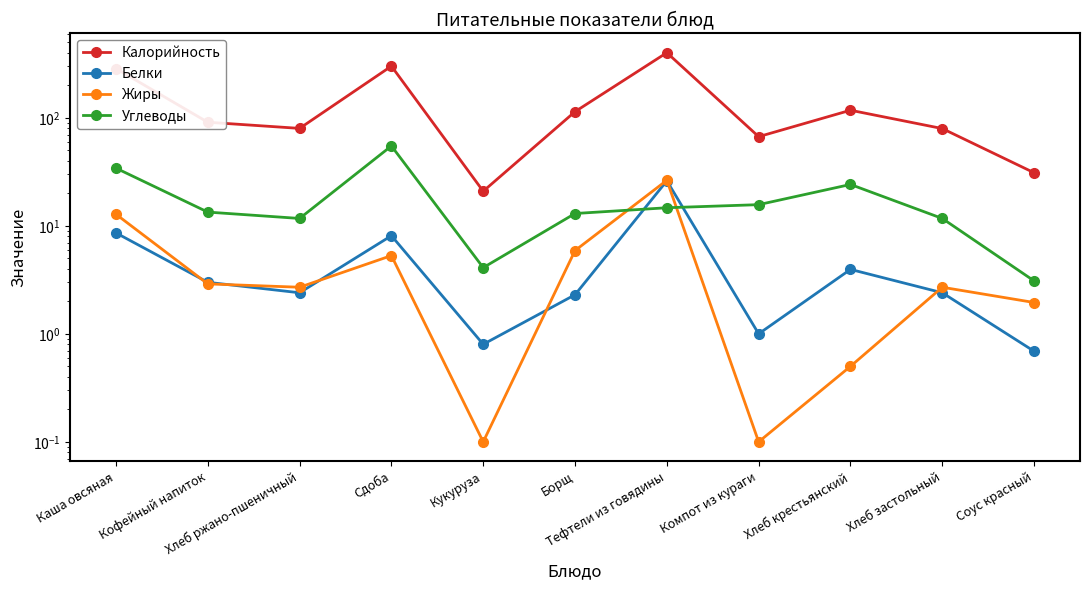

At which category does Углеводы reach its first local valley?

Хлеб ржано-пшеничный